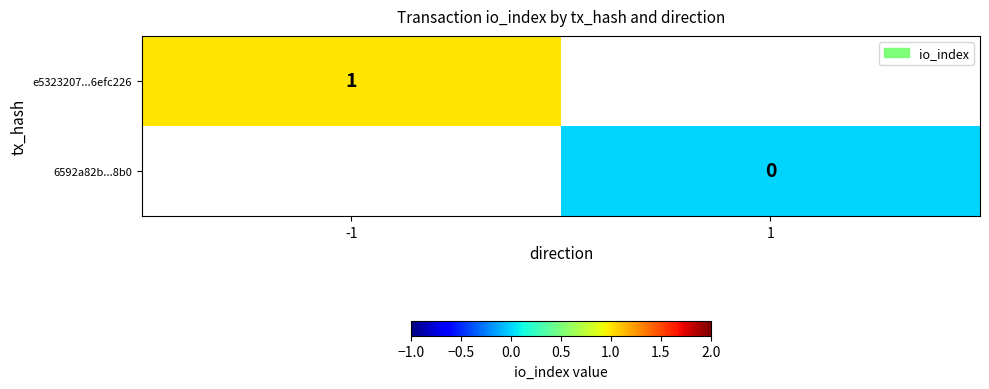

The value of e5323207...6efc226 at -1 is 0. True or false?

False